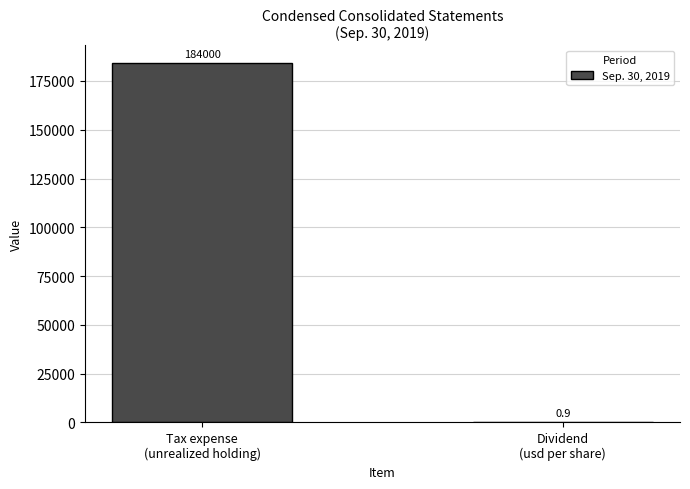

What is the sum of the values at Tax expense
(unrealized holding) and Dividend
(usd per share)?

184000.9